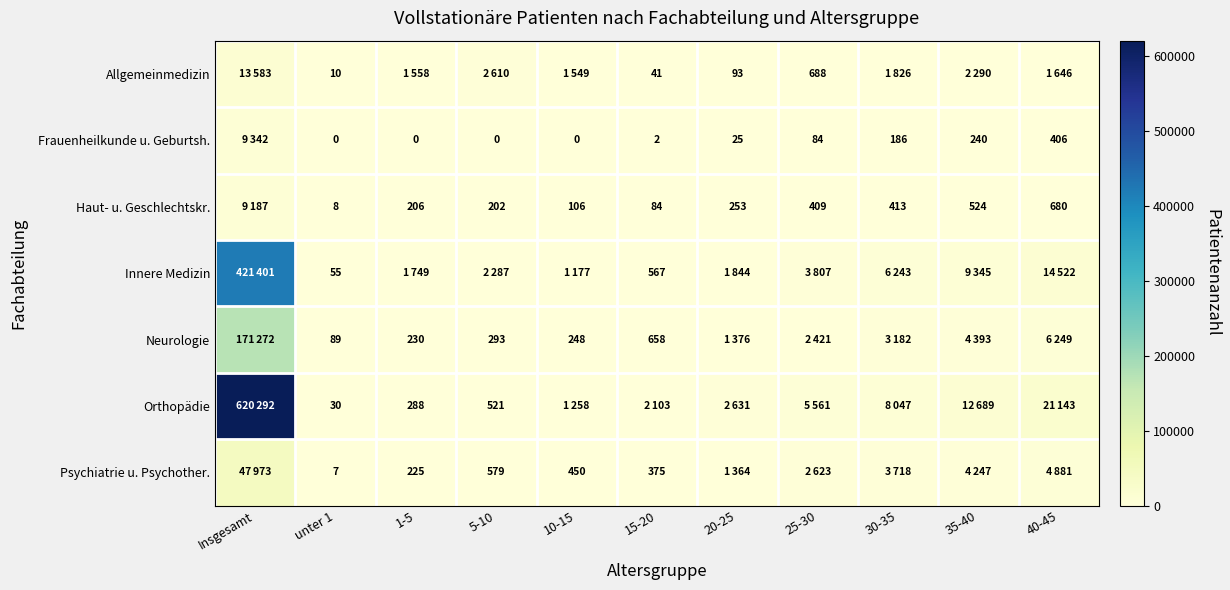

What is the total value across all series at unter 1?

199